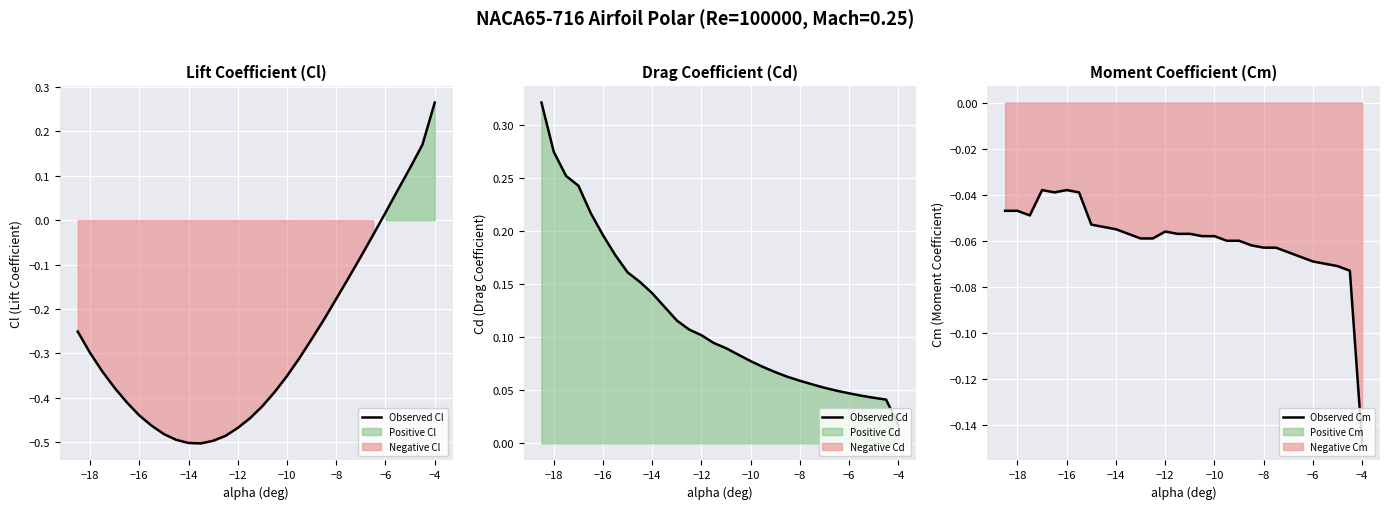

At how many categories does at least one series exceed 0?

30